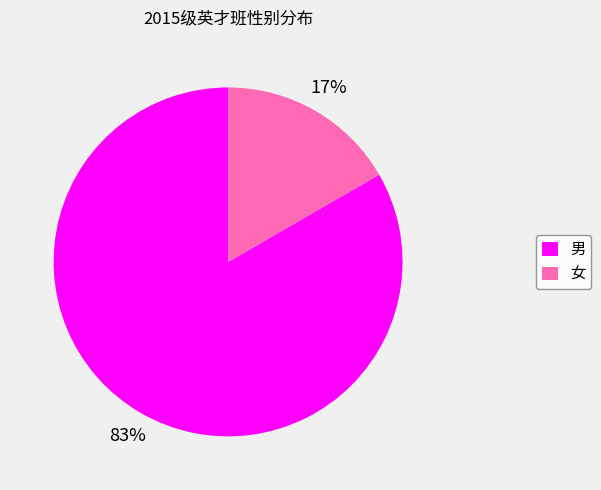

True or false: 女 accounts for 17% of the total.

True